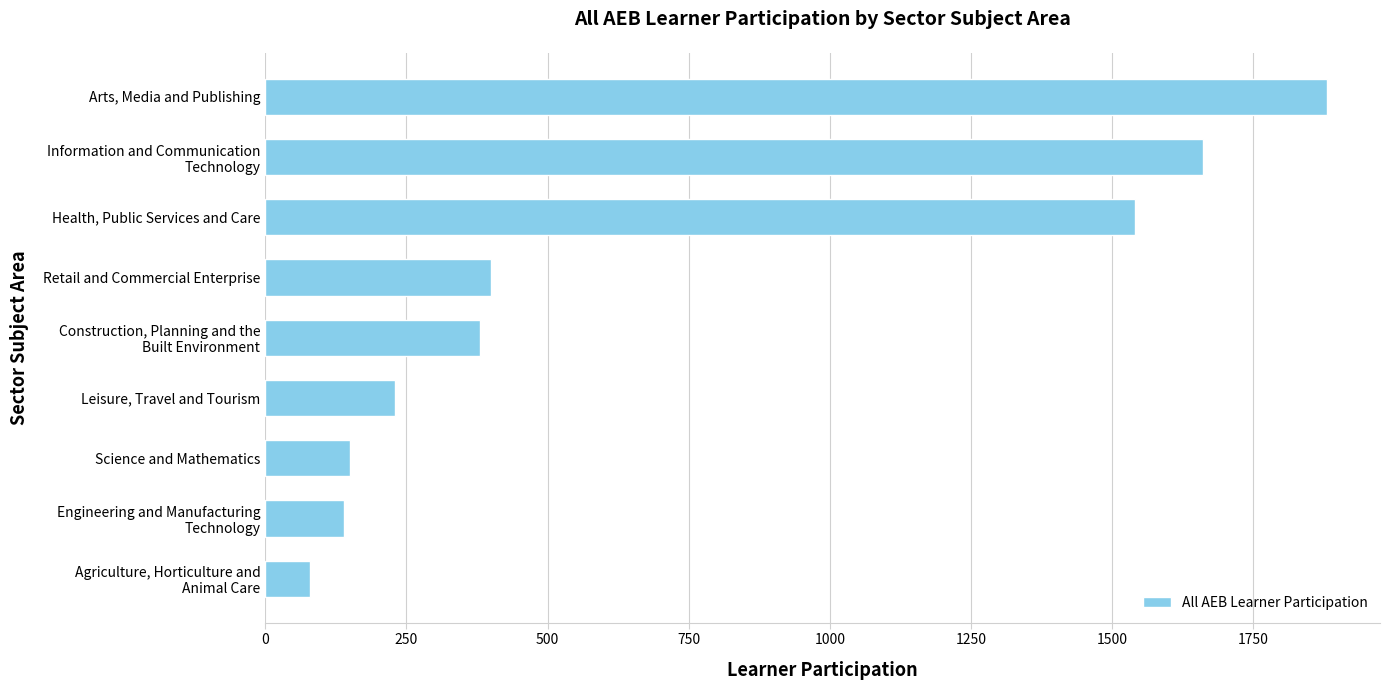

Which category has the highest value across all series?

Arts, Media and Publishing